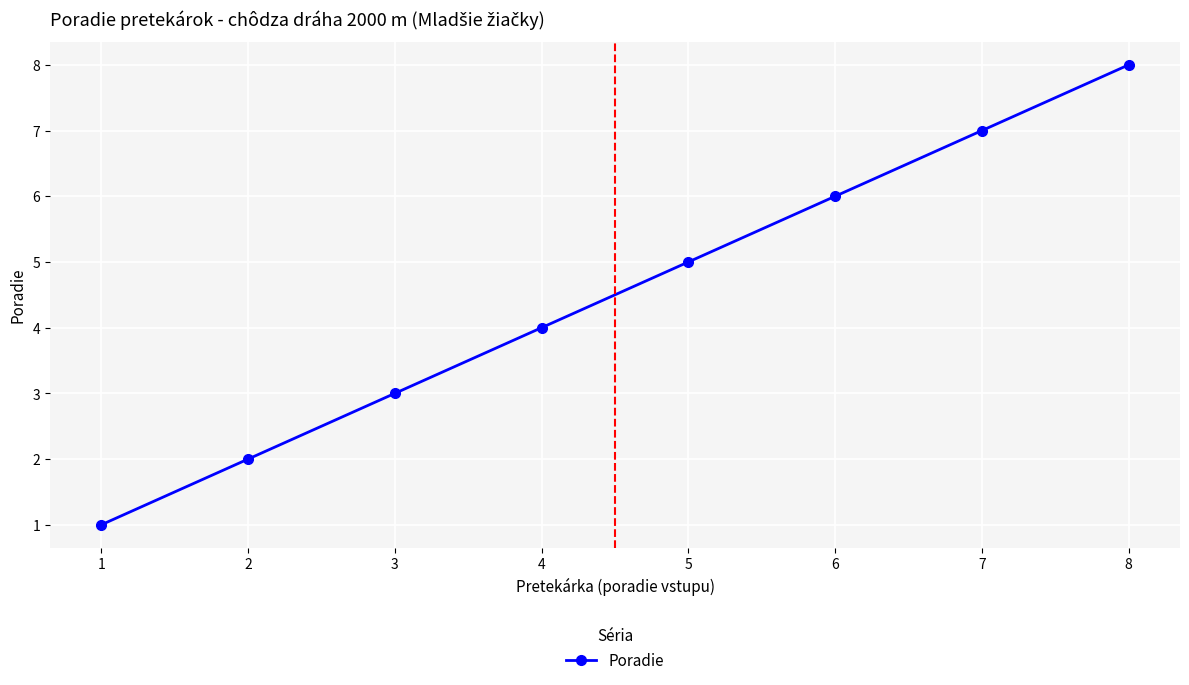

What is the difference between the second highest and minimum values?

6